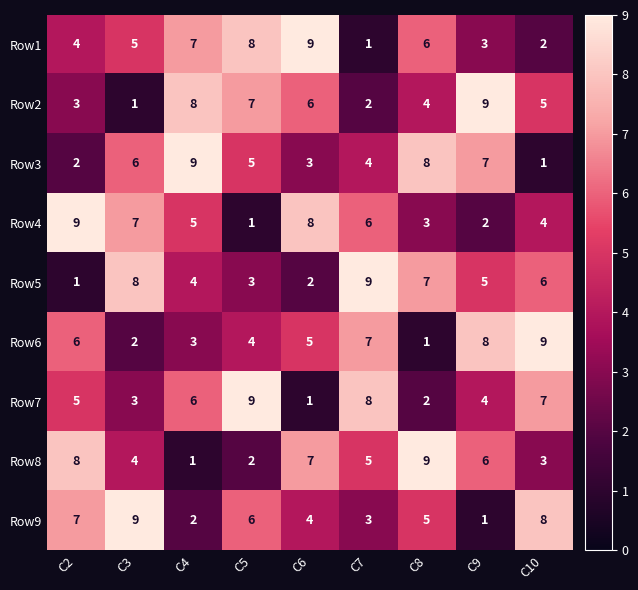

What is the average value of the Row6 series?

5